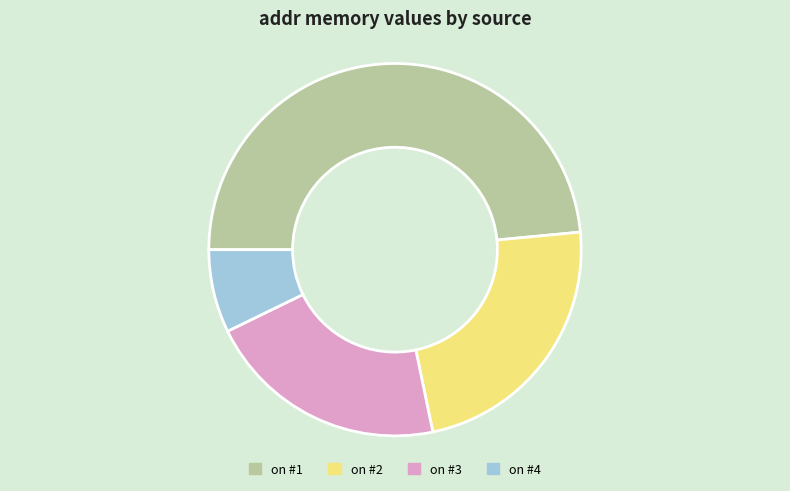

Which has a higher value, on #1 or on #4?

on #1